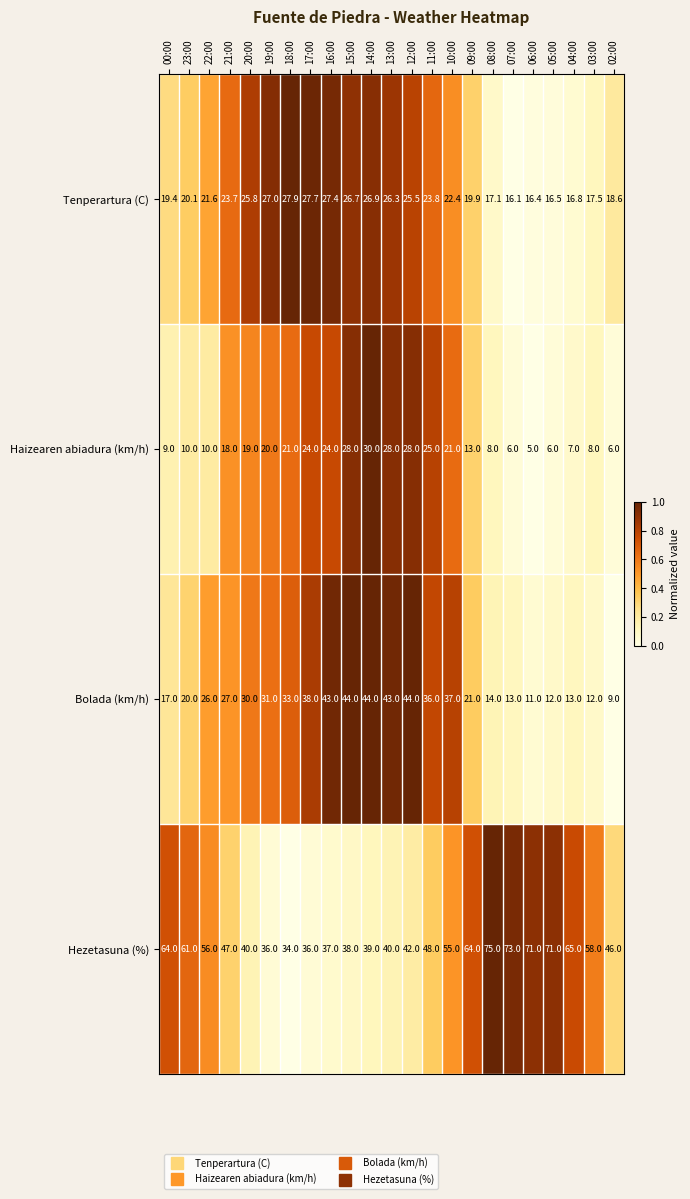

What is the total value across all series at 20:00?

114.8